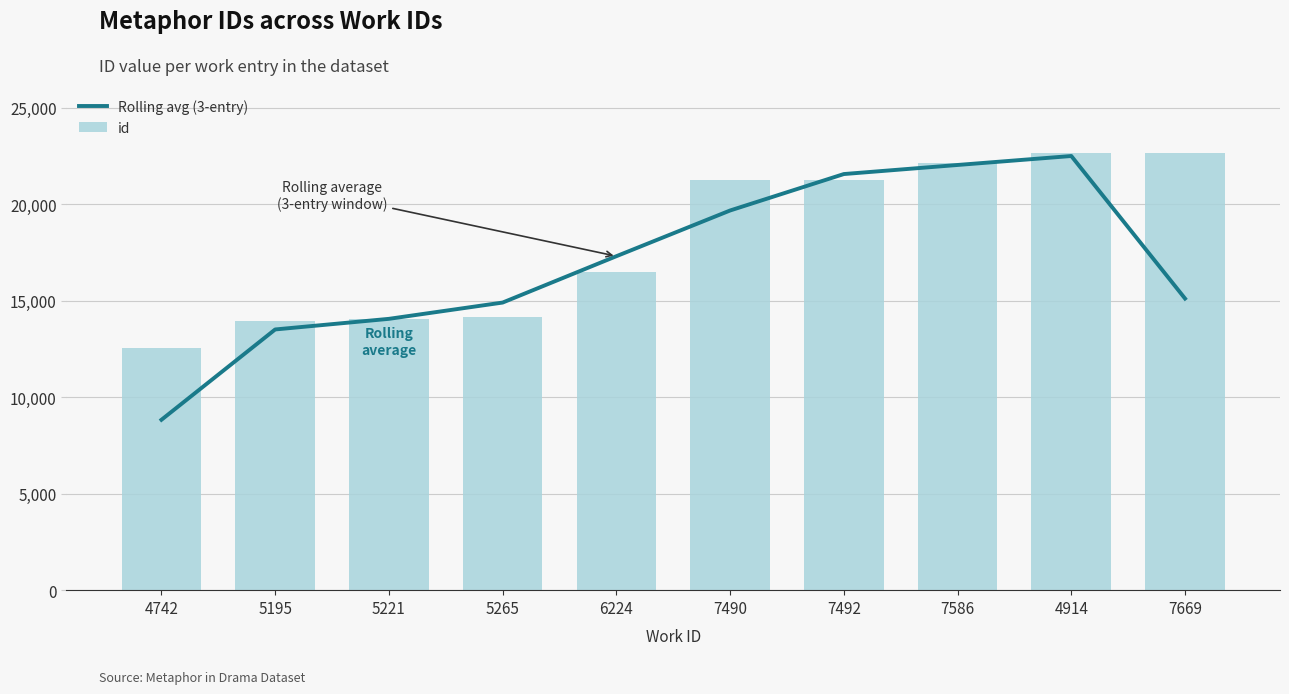

At which category is the sum across all series the highest?

4914